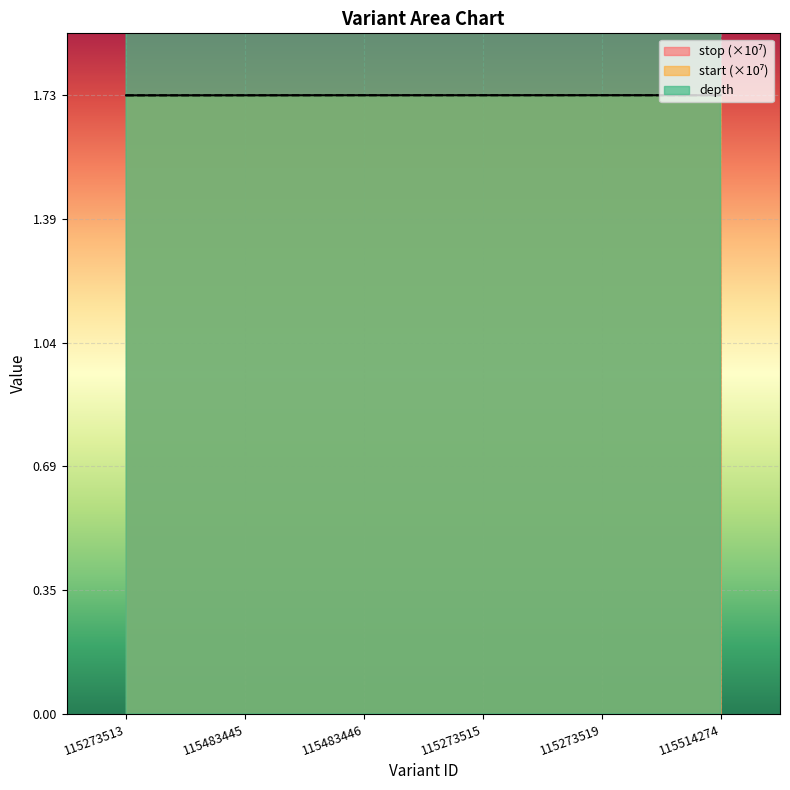

True or false: depth and stop intersect in this chart.

False